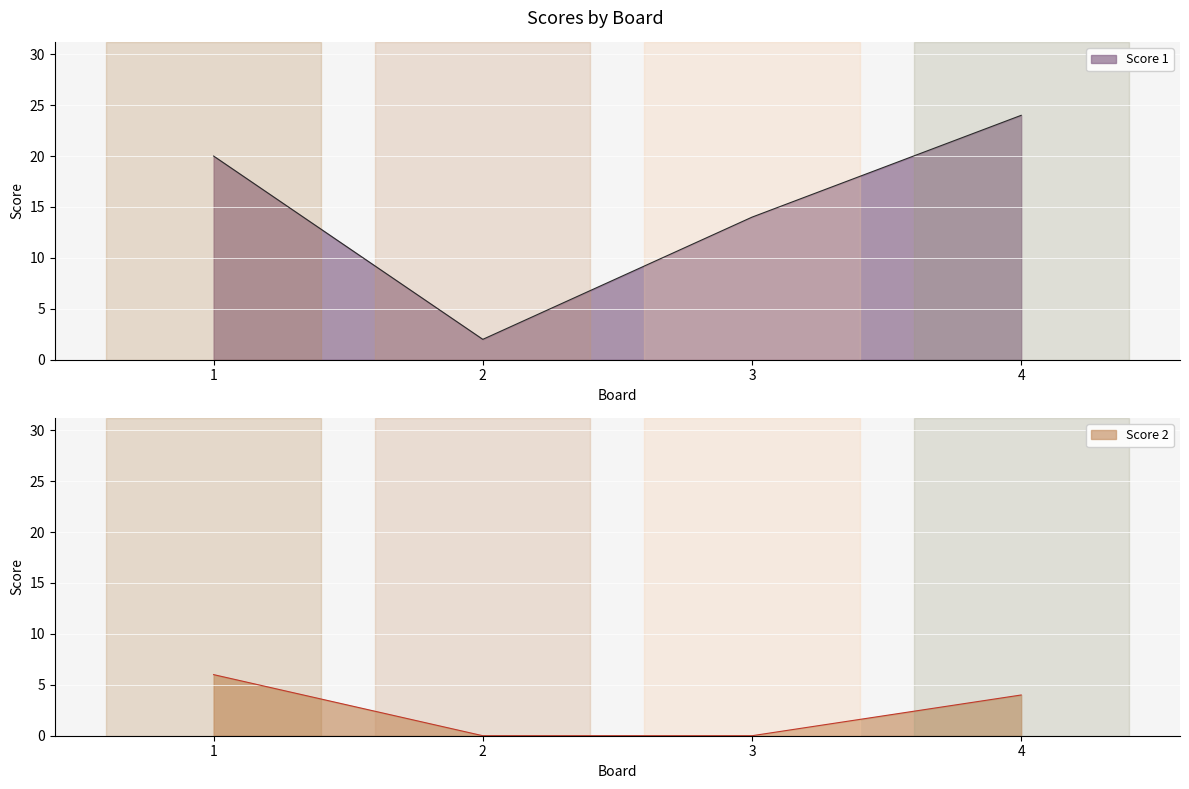

Rank the series at 2 from highest to lowest value.

Score 1, Score 2